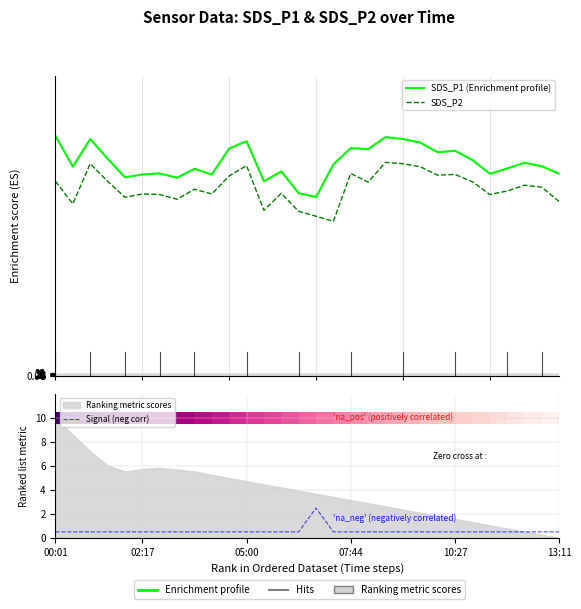

What position from the right is 25?

5